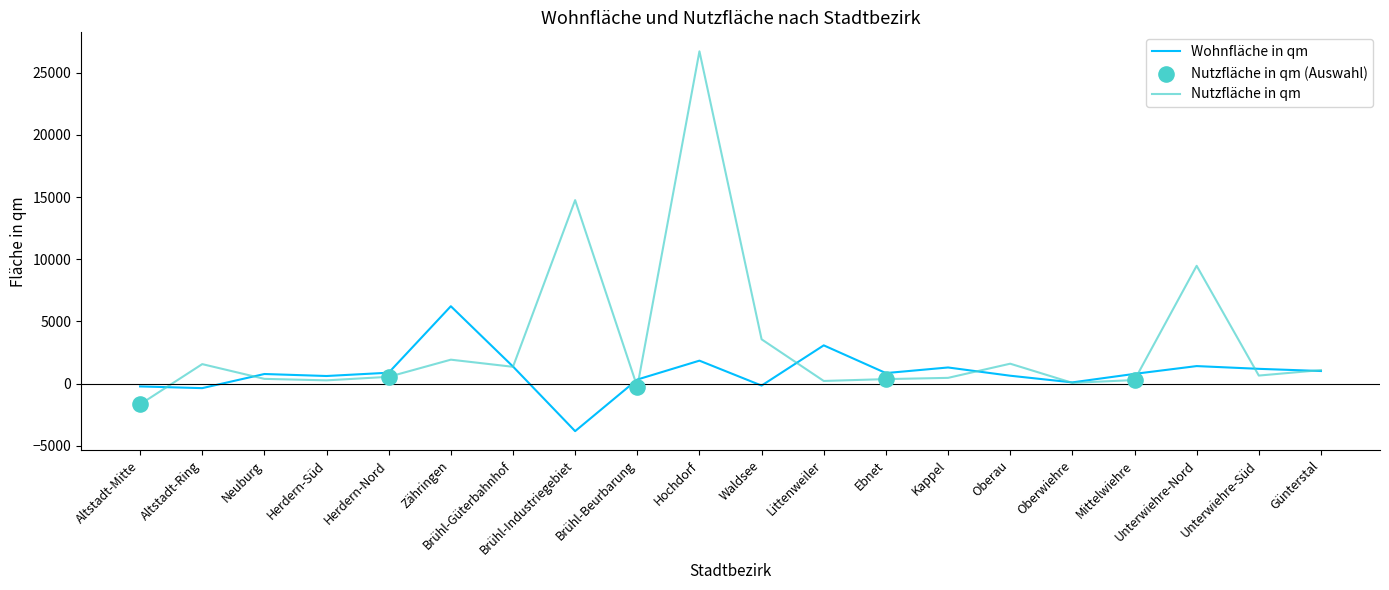

At how many categories does at least one series exceed 6784?

3